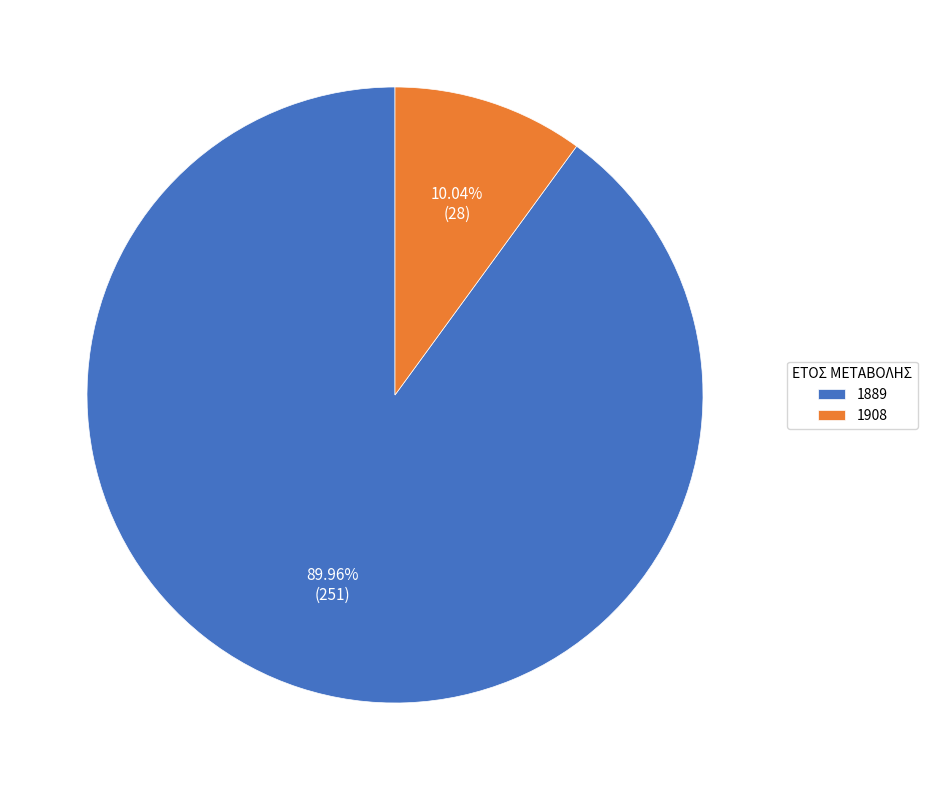

What percentage is the 1908 slice, to the nearest percent?

10%